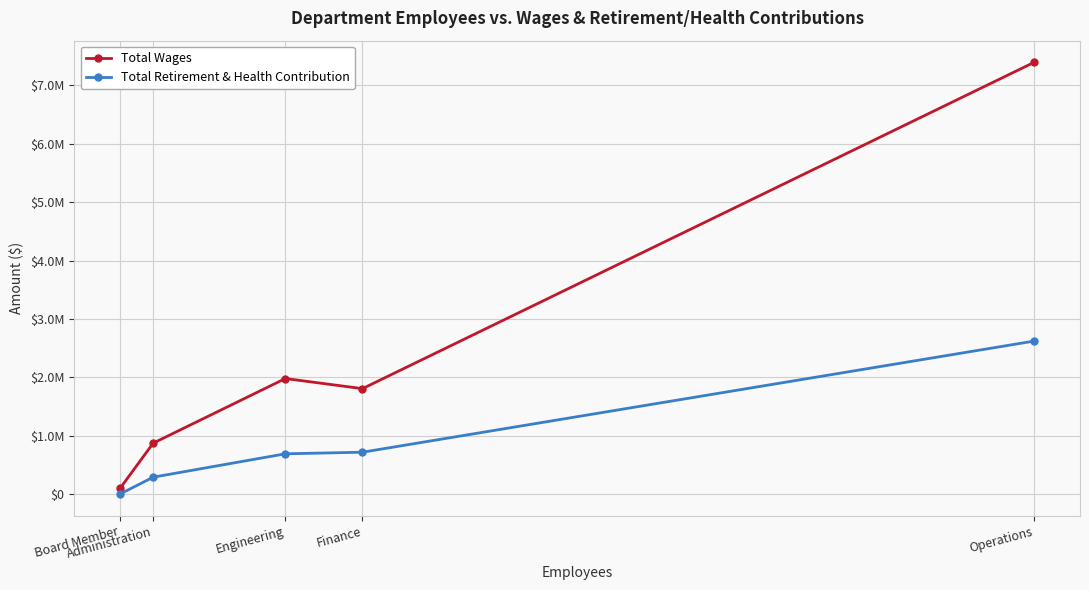

Does the chart display data point markers on the line(s)?

Yes